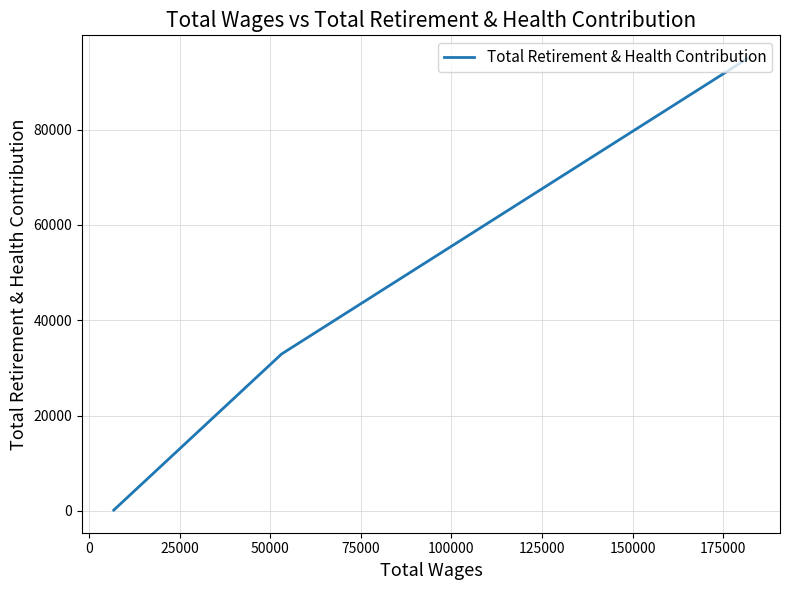

How many data points does each series have?

3